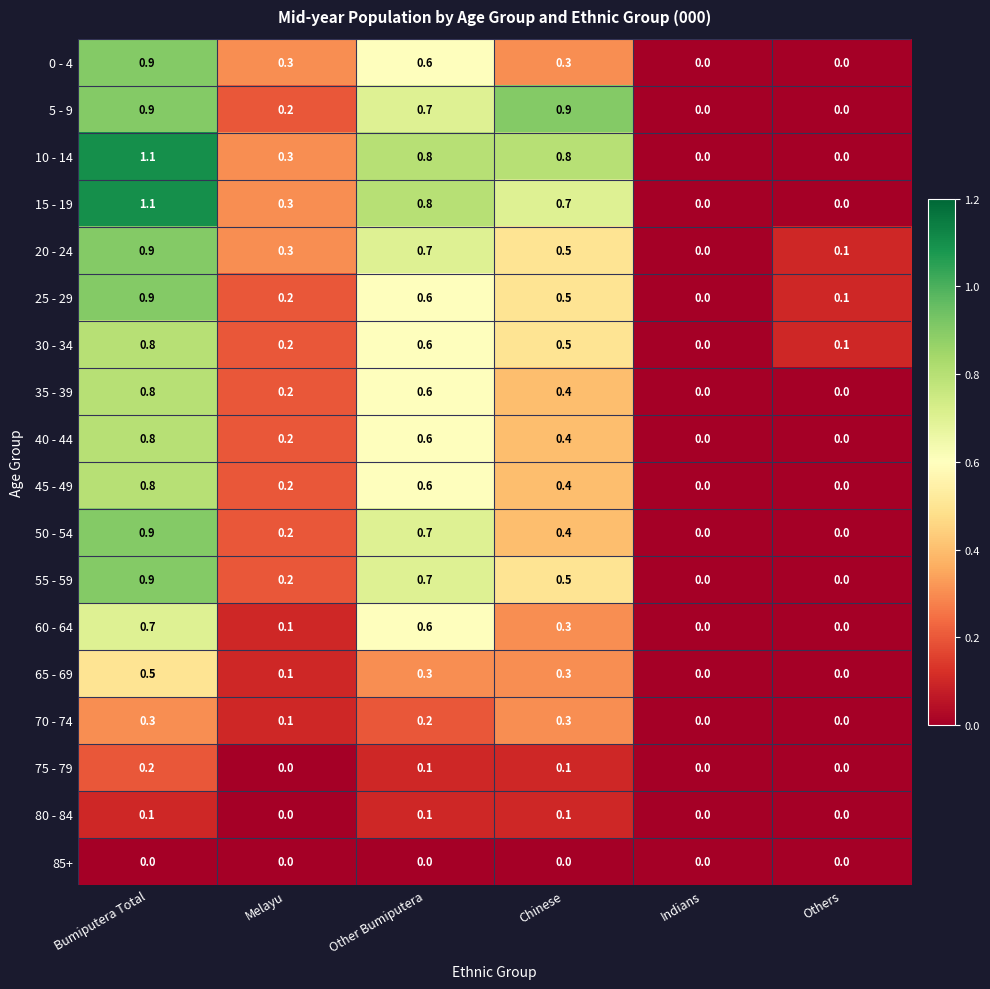

How many 75 - 79 values are between 0 and 1?

6